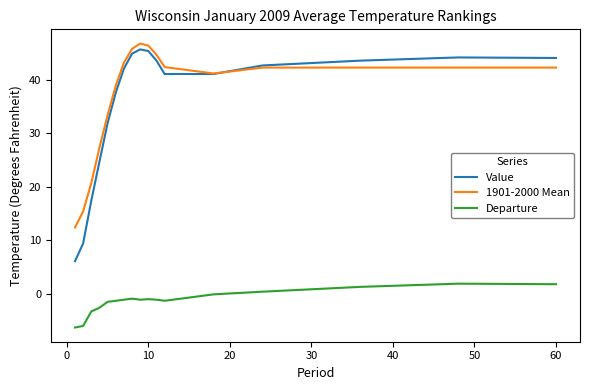

True or false: Value and Departure cross at least once.

False